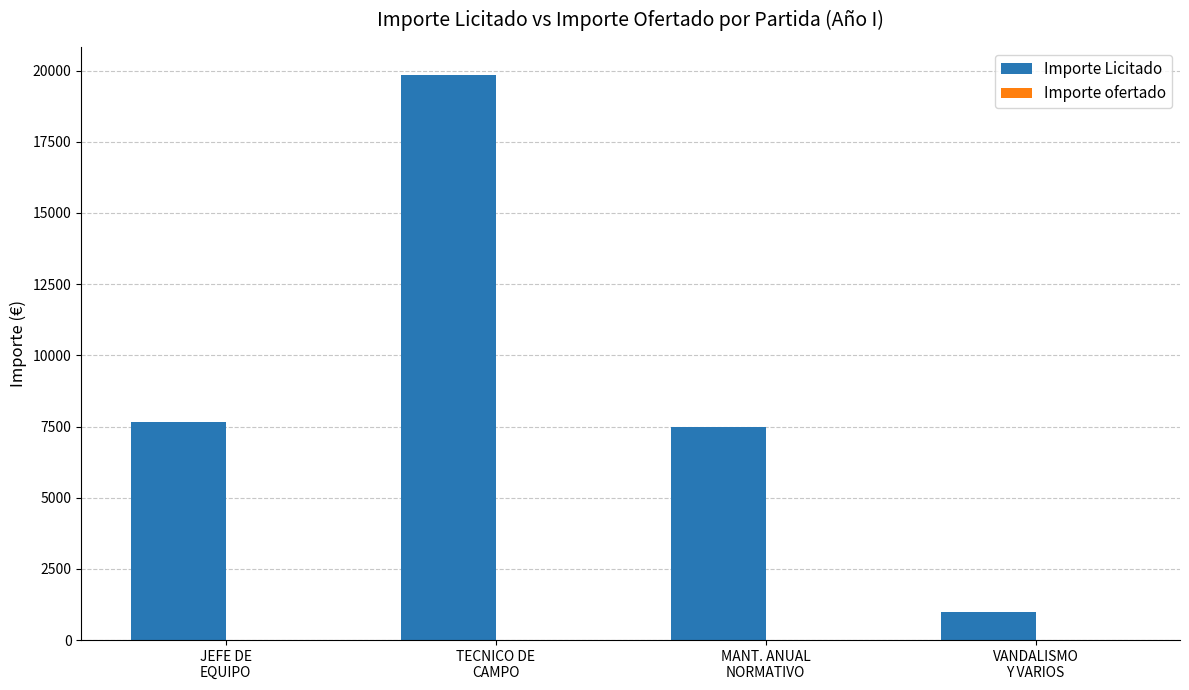

Which label corresponds to the largest value in the chart?

TECNICO DE
CAMPO